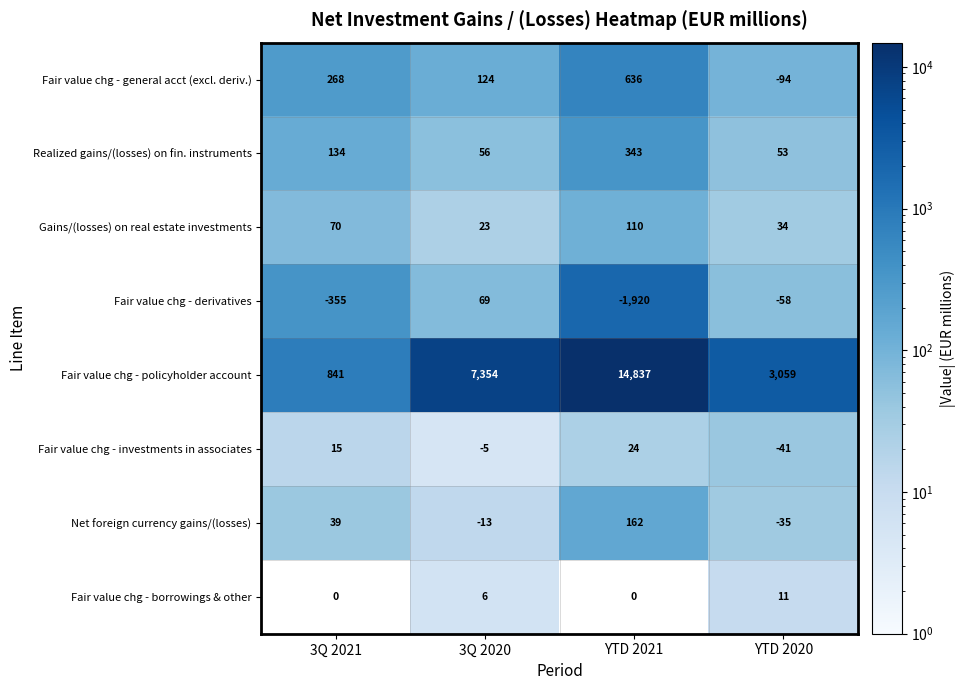

The Net foreign currency gains/(losses) series shows -20 at YTD 2020. True or false?

False